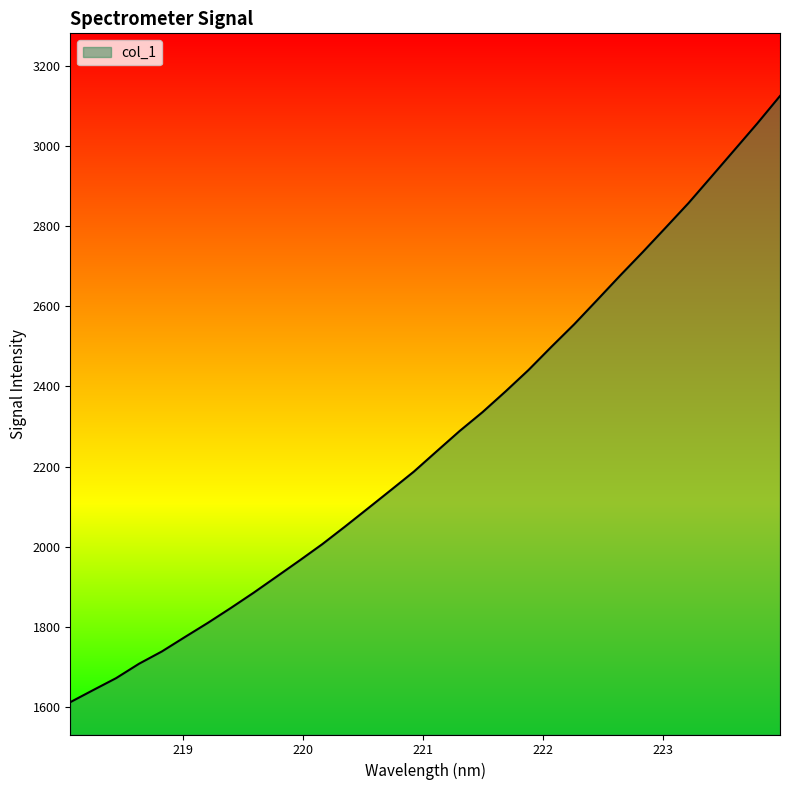

What is the maximum value shown in the chart?

3124.1